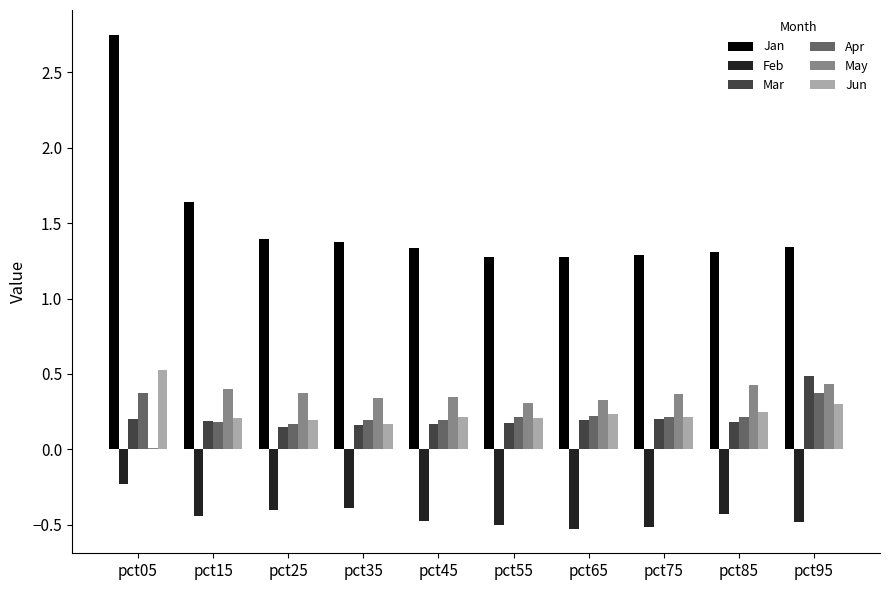

Where is Jan nearest to the value 2?

pct15